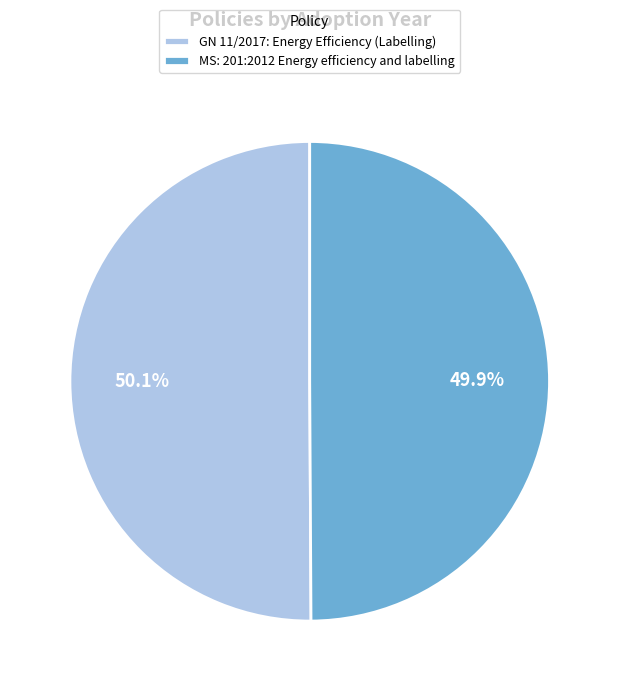

Approximately how many times larger is the value at MS: 201:2012 Energy efficiency and labelling compared to GN 11/2017: Energy Efficiency (Labelling)?

1.0